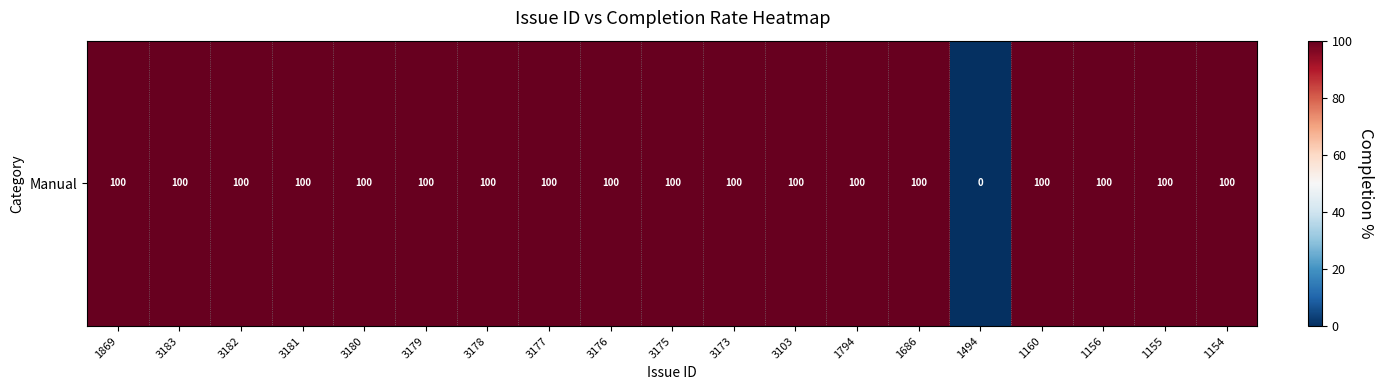

Reading left to right, list all the values displayed in this chart.

1869=100	3183=100	3182=100	3181=100	3180=100	3179=100	3178=100	3177=100	3176=100	3175=100	3173=100	3103=100	1794=100	1686=100	1494=0	1160=100	1156=100	1155=100	1154=100